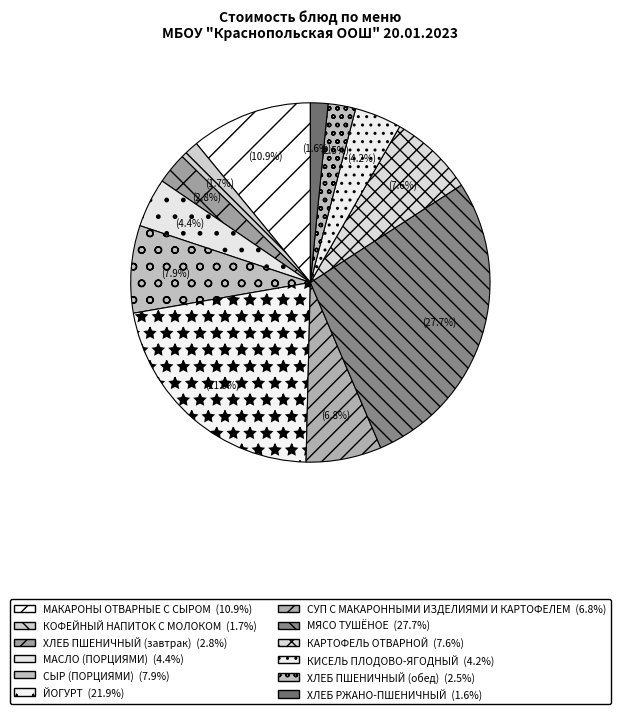

Is the sum of КОФЕЙНЫЙ НАПИТОК С МОЛОКОМ and ХЛЕБ РЖАНО-ПШЕНИЧНЫЙ greater than half?

No